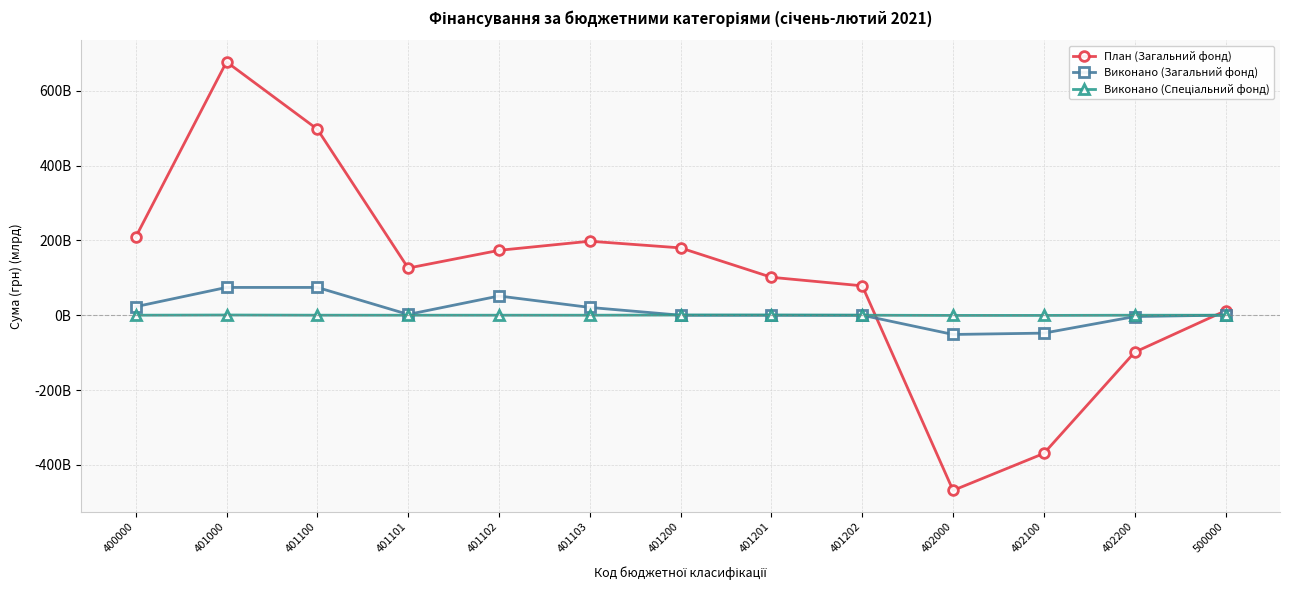

Is the value of Виконано (Спеціальний фонд) at 401000 greater than the value of План (Загальний фонд) at 402100?

Yes